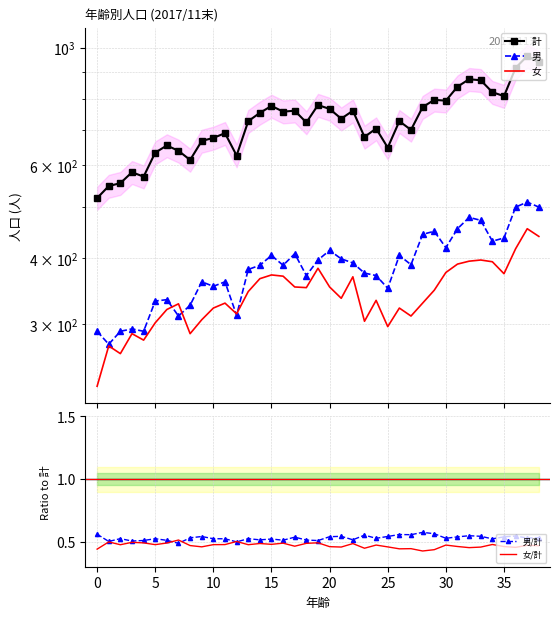

What value does the 女/計 series have at 22?

0.5